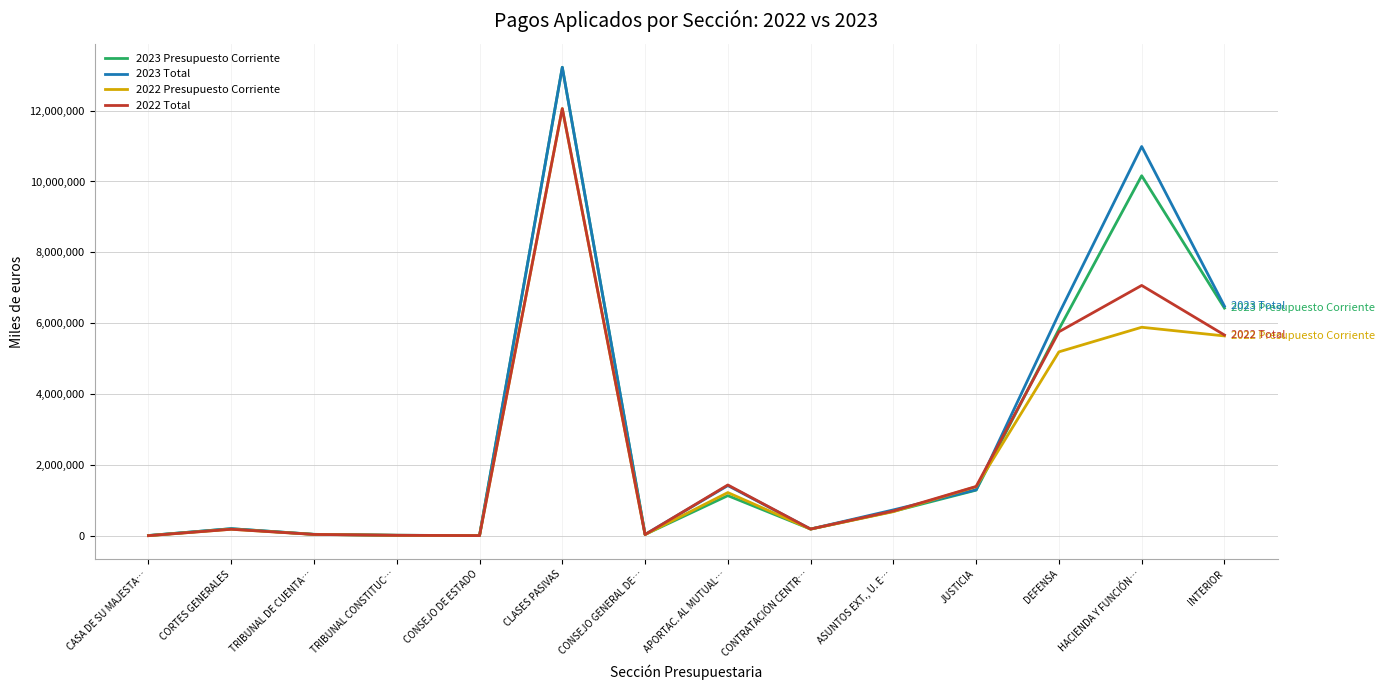

True or false: 2023 Presupuesto Corriente has a value of 6426503 at INTERIOR.

True